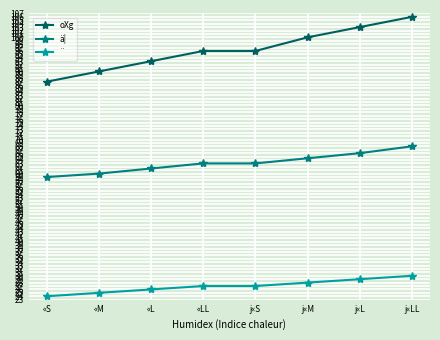

True or false: ¨ and oXg cross at least once.

False